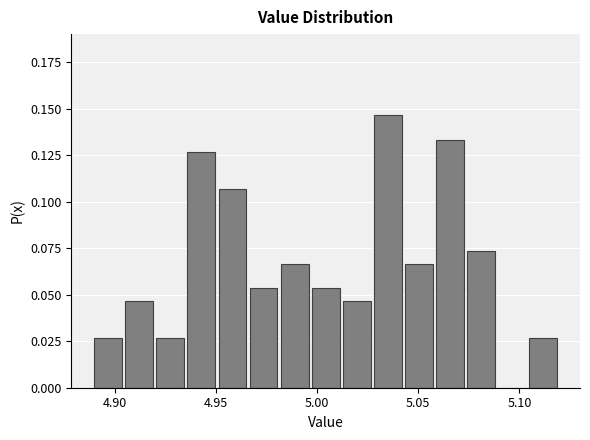

Around what value on the x-axis is the tallest bar? Give the approximate position of its centre, as read against the axis.

5.035